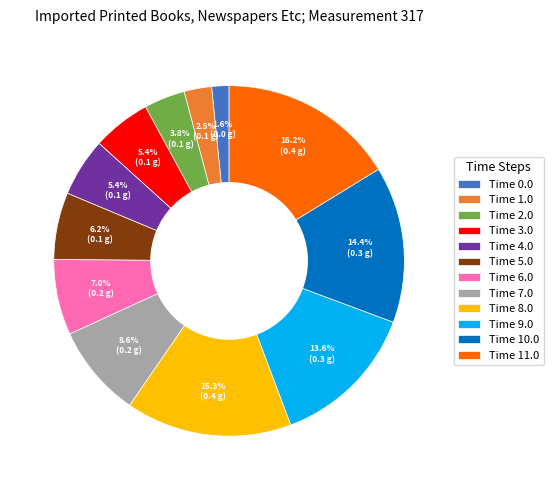

What portion of the pie excludes Time 4.0?

94.6%